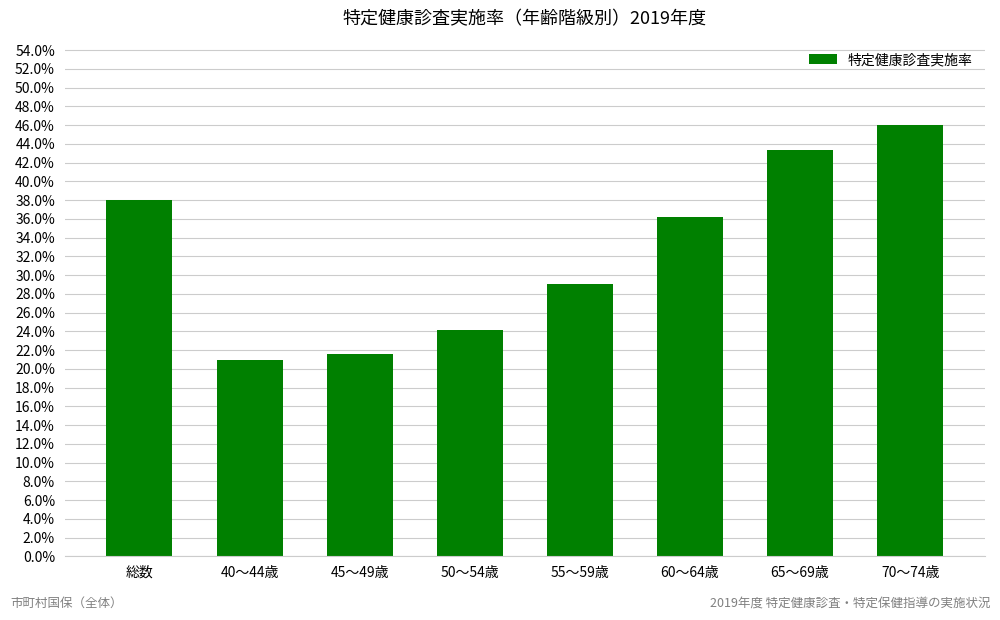

Reading left to right, what are all the values shown in this chart?

0.4	0.2	0.2	0.2	0.3	0.4	0.4	0.5